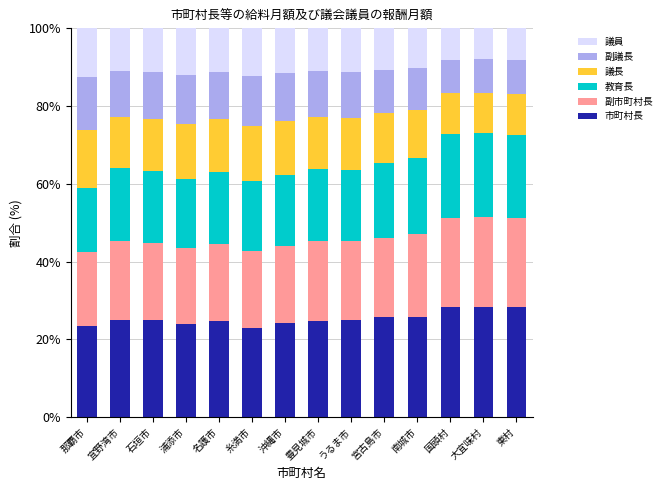

What is the highest value of the 市町村長 series?

28.4